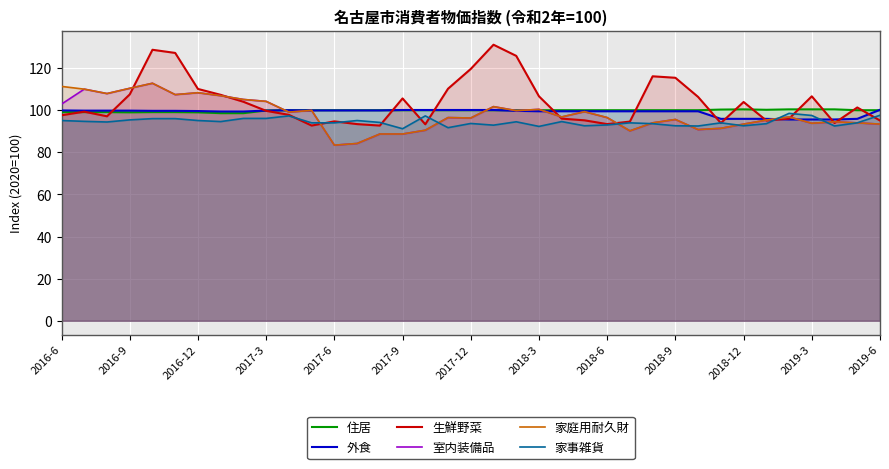

Reading left to right, what are all the values shown in this chart?

住居: 99.1	99.1	99.1	99.0	99.1	99.1	99.0	98.6	98.6	99.9	100.0	100.0	100.0	100.0	100.0	100.0	100.0	100.0	100.0	100.0	100.0	100.0	100.0	100.0	100.0	100.0	100.0	100.0	100.0	100.3	100.4	100.2	100.4	100.4	100.4	100.0	100.0
外食: 99.9	99.8	99.8	99.8	99.7	99.7	99.6	99.4	99.4	99.8	100.0	99.9	99.9	99.9	99.9	100.1	100.1	100.1	100.1	100.1	99.7	99.5	99.5	99.5	99.5	99.5	99.5	99.5	99.5	95.9	95.9	95.9	95.6	95.6	95.6	95.9	100.2
生鮮野菜: 97.6	99.3	97.1	107.5	128.7	127.2	110.1	107.3	104.0	99.7	97.8	92.7	94.7	93.4	92.7	105.6	93.3	110.2	119.6	131.1	125.8	106.6	96.0	95.2	93.4	94.6	116.1	115.4	106.3	93.9	103.9	95.1	96.0	106.6	93.9	101.3	95.1
室内装備品: 102.9	110.0	107.9	110.4	112.8	107.4	108.3	106.9	105.1	104.2	99.1	99.9	83.4	84.2	88.7	88.7	90.5	96.5	96.3	101.7	99.8	100.4	96.8	99.3	96.5	90.2	94.0	95.6	90.8	91.4	93.4	95.3	96.8	93.8	94.5	94.0	93.4
家庭用耐久財: 111.3	110.0	107.9	110.4	112.8	107.4	108.3	106.9	105.1	104.2	99.1	99.9	83.4	84.2	88.7	88.7	90.5	96.5	96.3	101.7	99.8	100.4	96.8	99.3	96.5	90.2	94.0	95.6	90.8	91.4	93.4	95.3	96.8	93.8	94.5	94.0	93.4
家事雑貨: 95.1	94.7	94.4	95.4	96.0	96.0	95.1	94.6	96.1	96.1	97.3	94.0	94.0	95.1	94.2	91.2	97.3	91.7	93.7	92.9	94.5	92.3	94.6	92.6	93.0	94.0	93.6	92.6	92.5	94.0	92.6	93.6	98.5	97.5	92.5	94.0	97.6